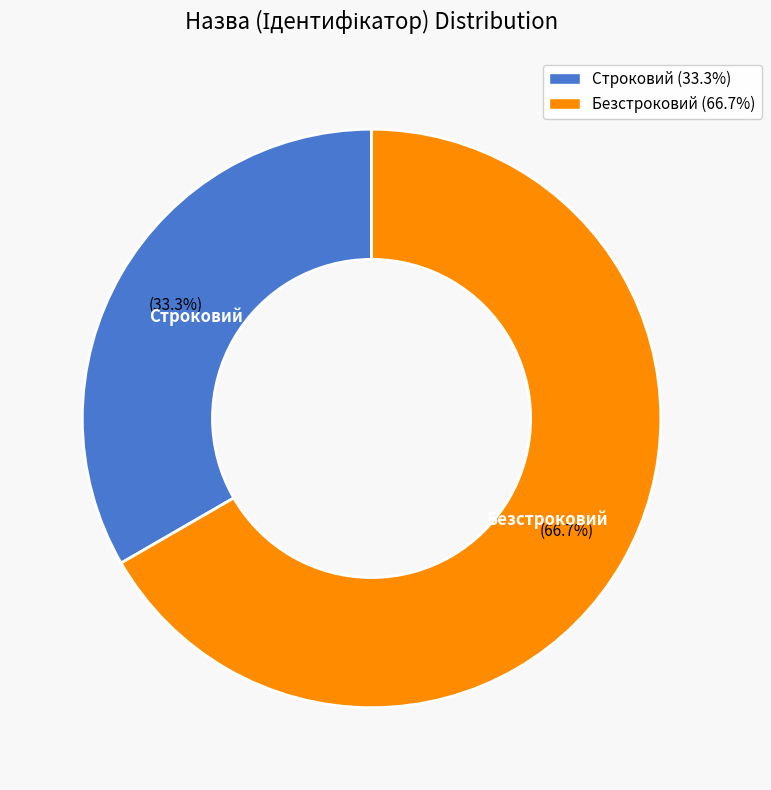

Between Безстроковий and Строковий, which is larger?

Безстроковий